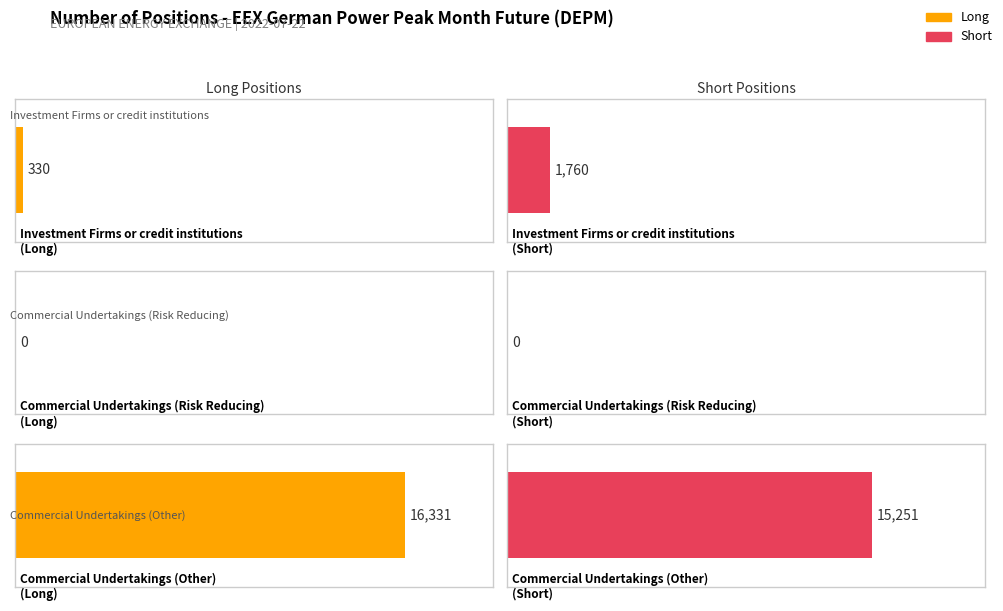

The Long series shows 10850 at Commercial Undertakings (Other). True or false?

False